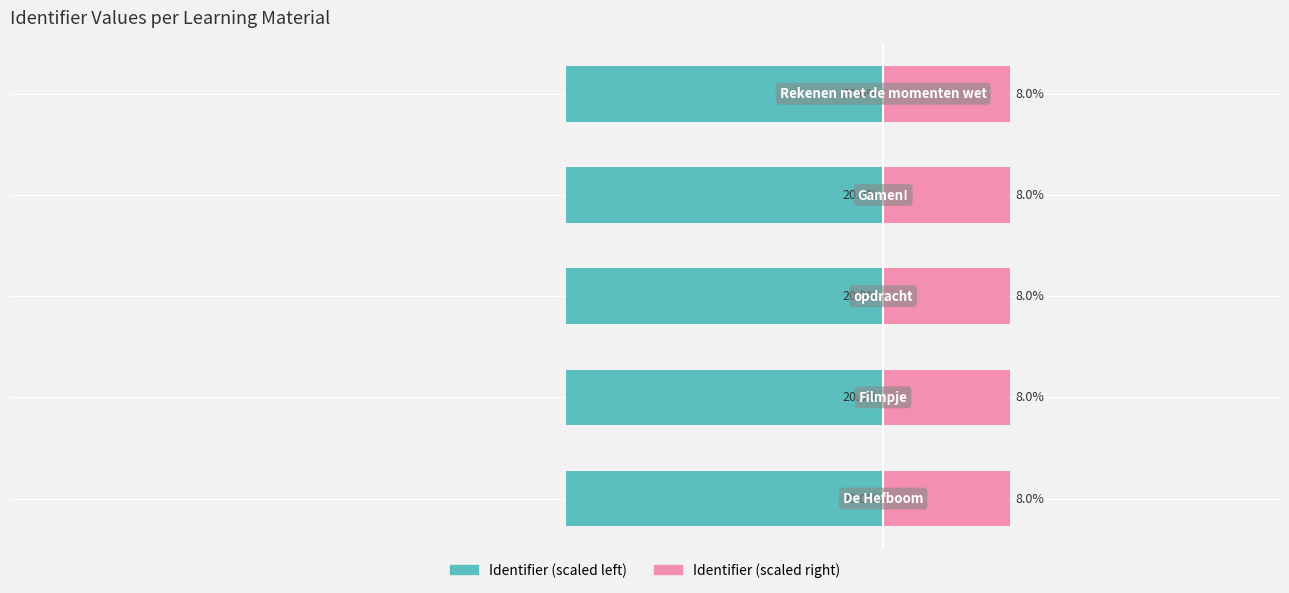

What are all the series names shown in the legend?

Identifier (scaled left), Identifier (scaled right)